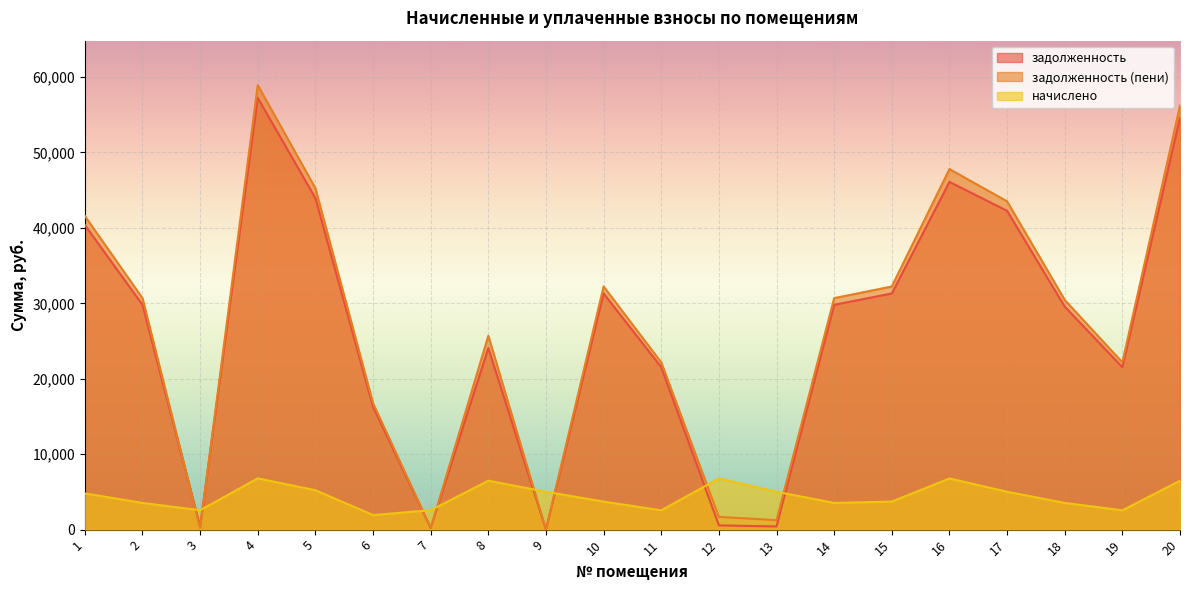

Is the value of задолженность at 16 greater than the value of начислено at 5?

Yes